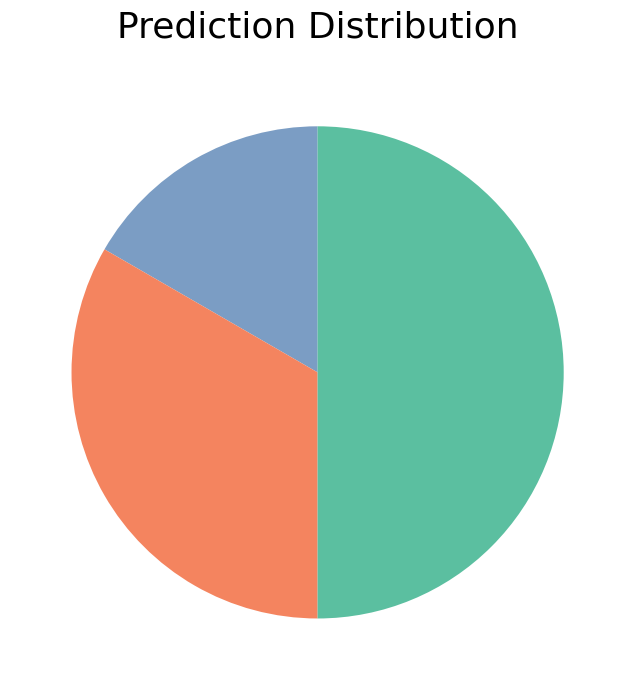

Count the number of slices in the pie.

3